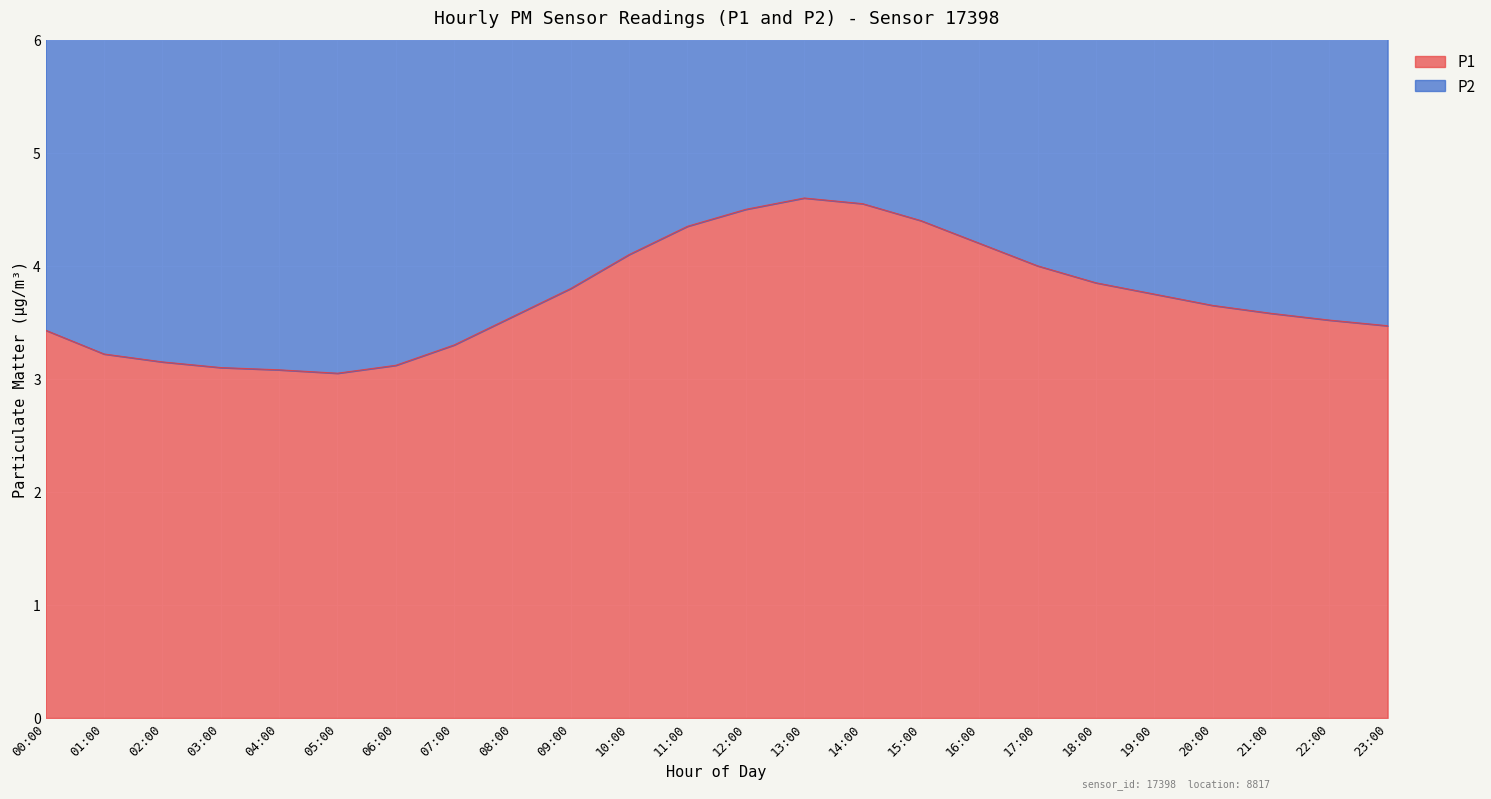

Reading left to right, transcribe all the data shown in this chart.

P1: 00:00=3.4	01:00=3.2	02:00=3.1	03:00=3.1	04:00=3.1	05:00=3.0	06:00=3.1	07:00=3.3	08:00=3.5	09:00=3.8	10:00=4.1	11:00=4.3	12:00=4.5	13:00=4.6	14:00=4.5	15:00=4.4	16:00=4.2	17:00=4.0	18:00=3.9	19:00=3.8	20:00=3.6	21:00=3.6	22:00=3.5	23:00=3.5
P2: 00:00=6.8	01:00=6.4	02:00=6.3	03:00=6.2	04:00=6.1	05:00=6.1	06:00=6.2	07:00=6.5	08:00=7.0	09:00=7.5	10:00=8.1	11:00=8.6	12:00=8.9	13:00=9.1	14:00=9.0	15:00=8.8	16:00=8.4	17:00=8.0	18:00=7.7	19:00=7.5	20:00=7.2	21:00=7.1	22:00=7.0	23:00=6.9